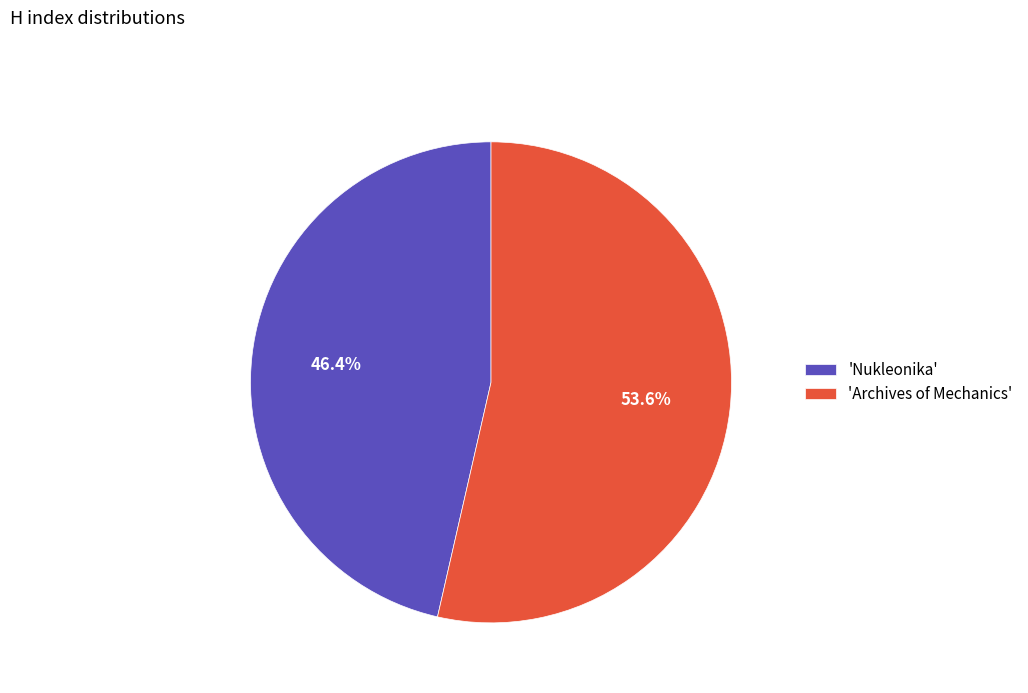

Combined, do 'Archives of Mechanics' and 'Nukleonika' account for over 50%?

Yes